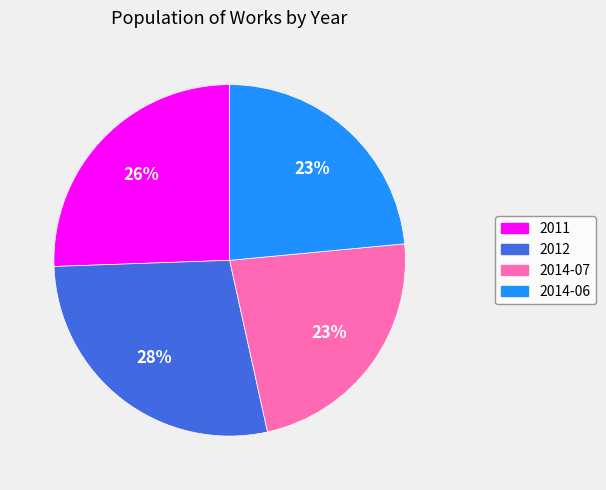

To the nearest percent, what percentage of the pie is 2014-07?

23%